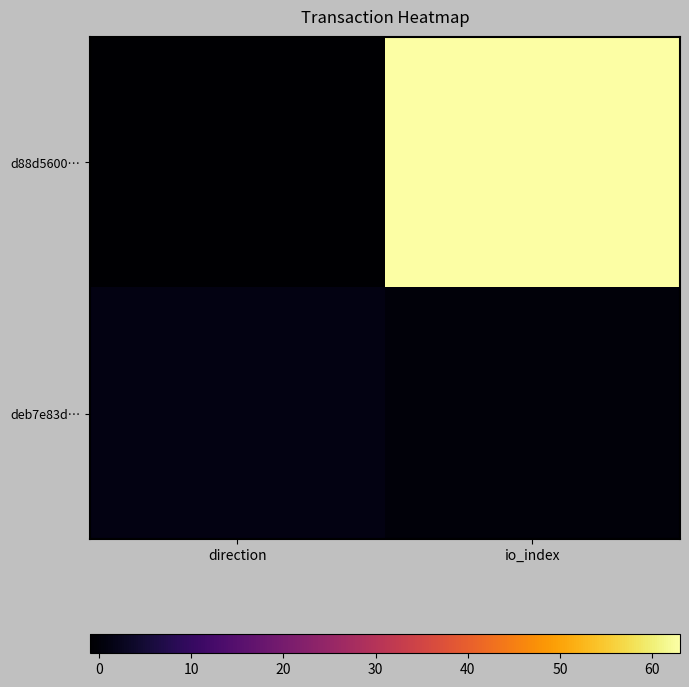

Rank the series by their maximum value, from lowest to highest.

deb7e83d…, d88d5600…